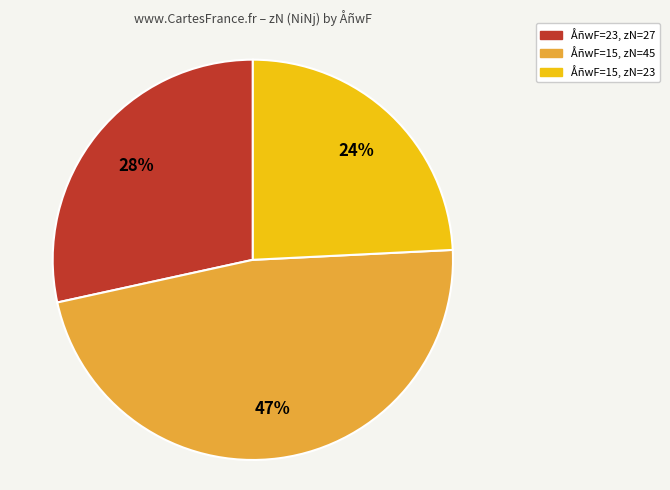

To the nearest percent, what is the average slice percentage?

33%